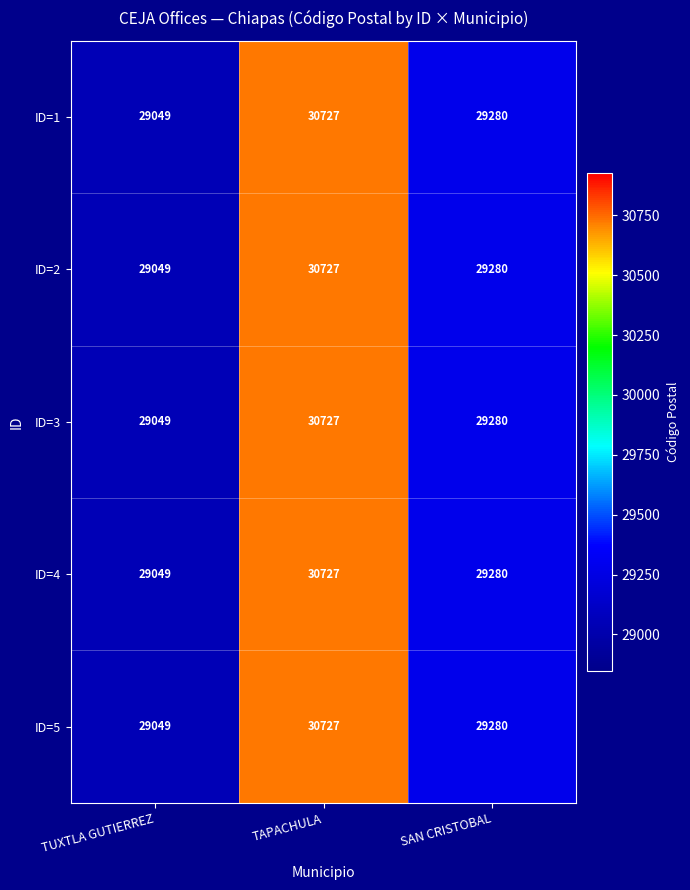

True or false: ID=2 has a value of 47198 at SAN CRISTOBAL.

False